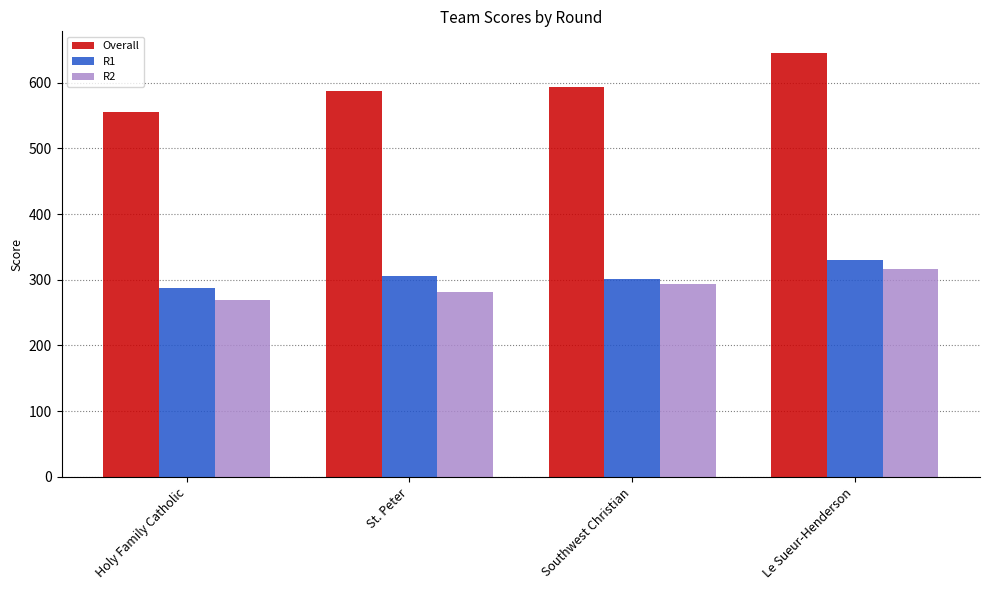

True or false: R1 has a value of 330 at Le Sueur-Henderson.

True